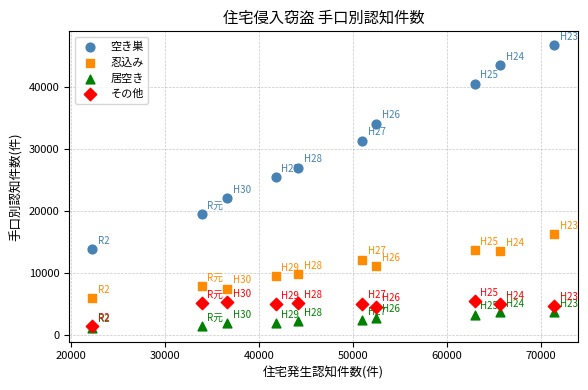

In the 空き巣 series, what Y value is closest to 30333?

31374